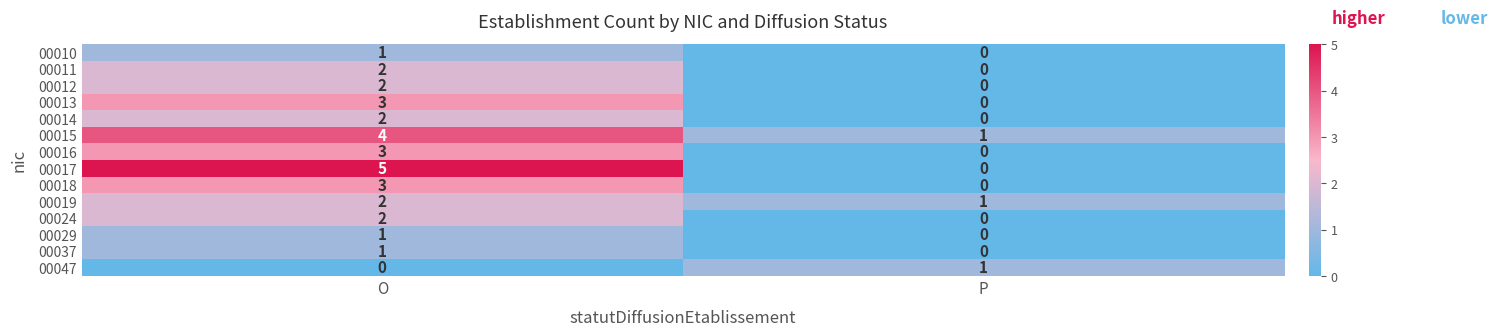

At which label is 00018 closest to 1?

P